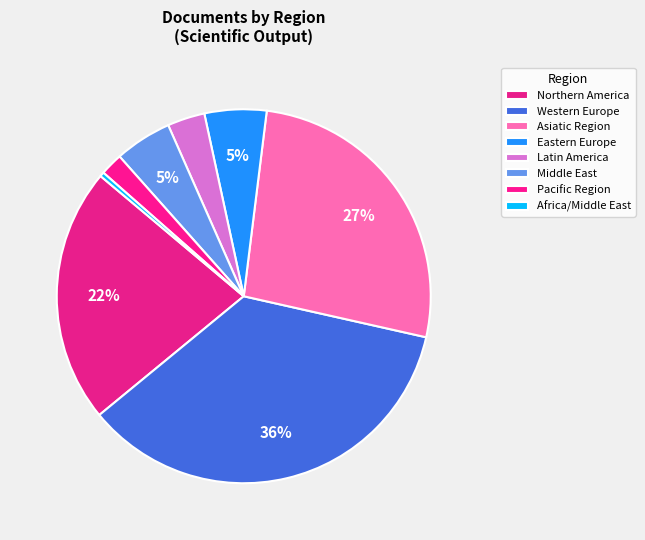

How many segments does this pie chart have?

8